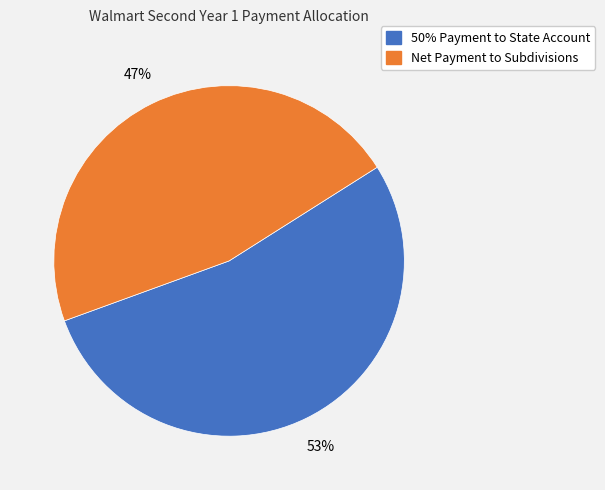

What is the majority slice?

50% Payment to State Account